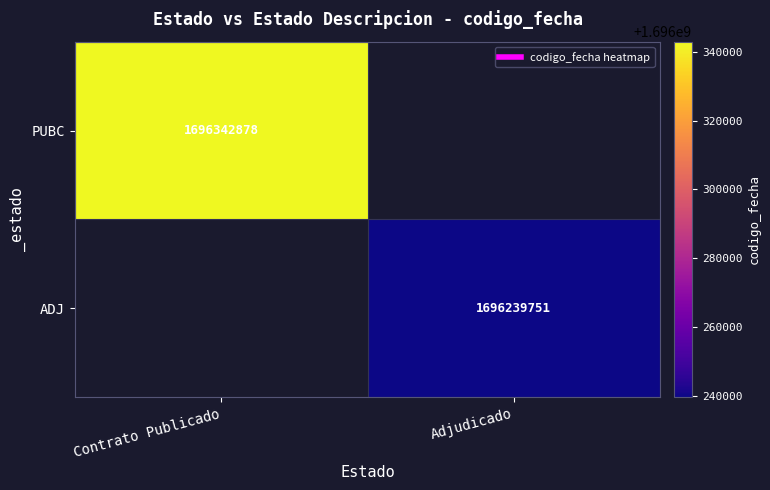

What is the maximum value for PUBC?

1696342878.0